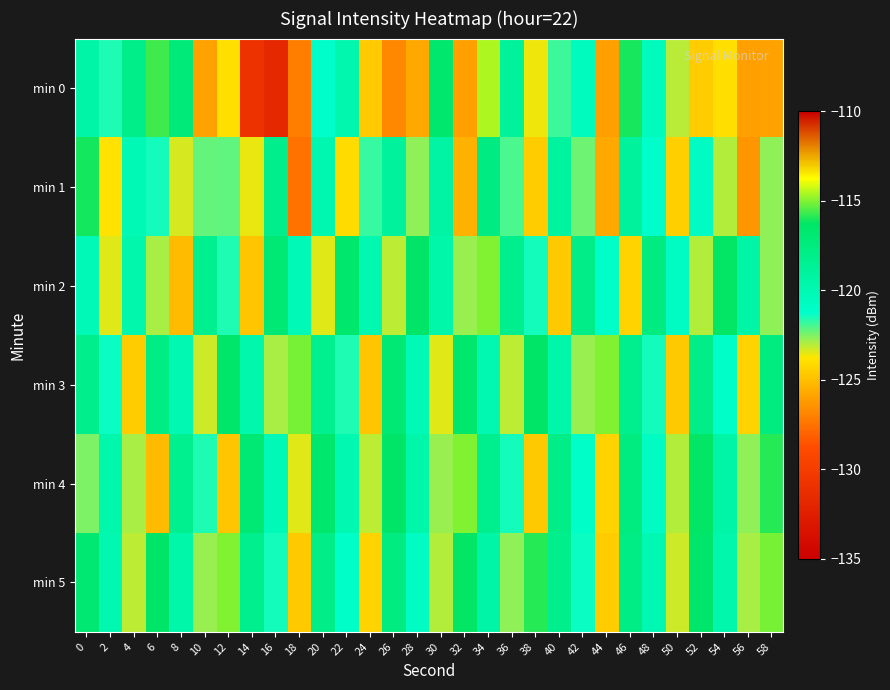

Which series has the largest total across all categories?

min 5